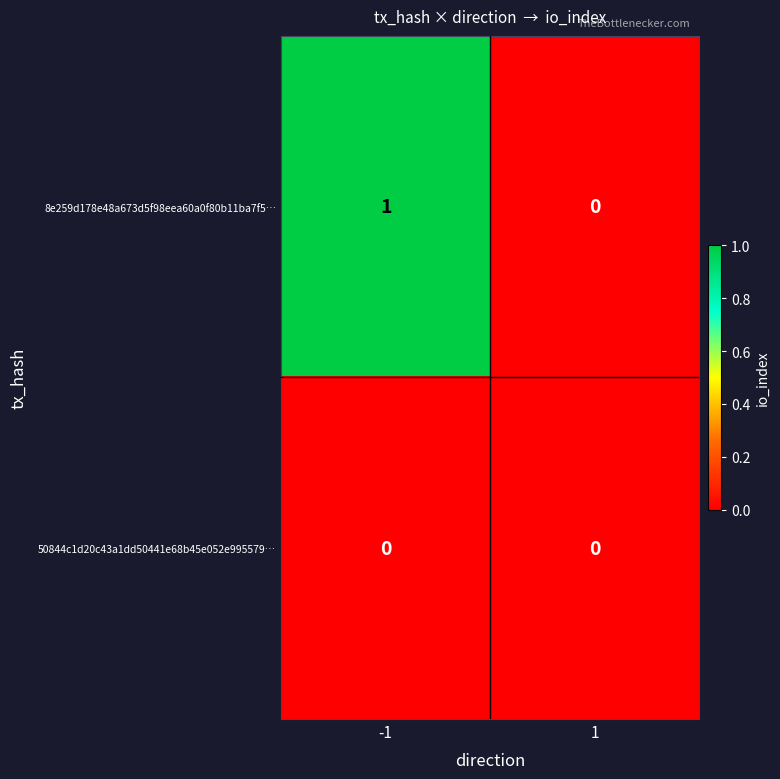

Reading right to left, list all the values displayed in this chart.

8e259d178e48a673d5f98eea60a0f80b11ba7f5…: 1=0	-1=1
50844c1d20c43a1dd50441e68b45e052e995579…: 1=0	-1=0